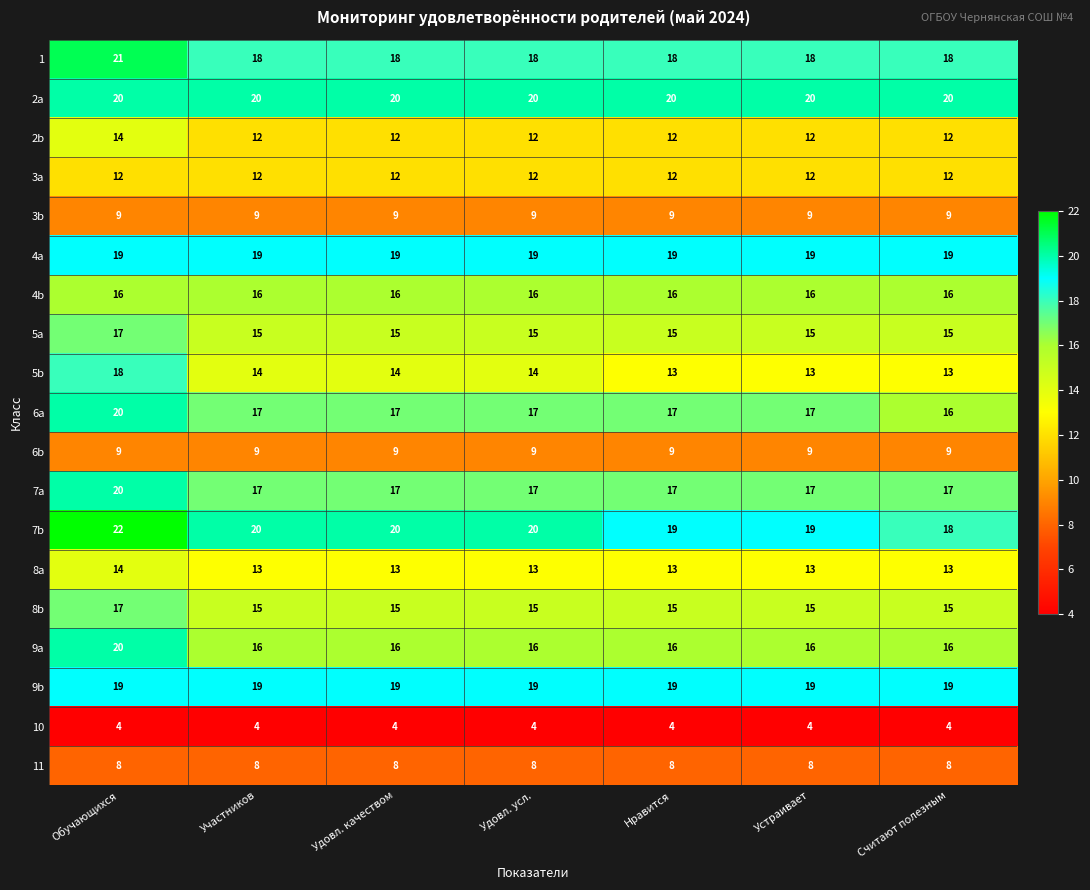

The 4b series shows 16 at Удовл. качеством. True or false?

True